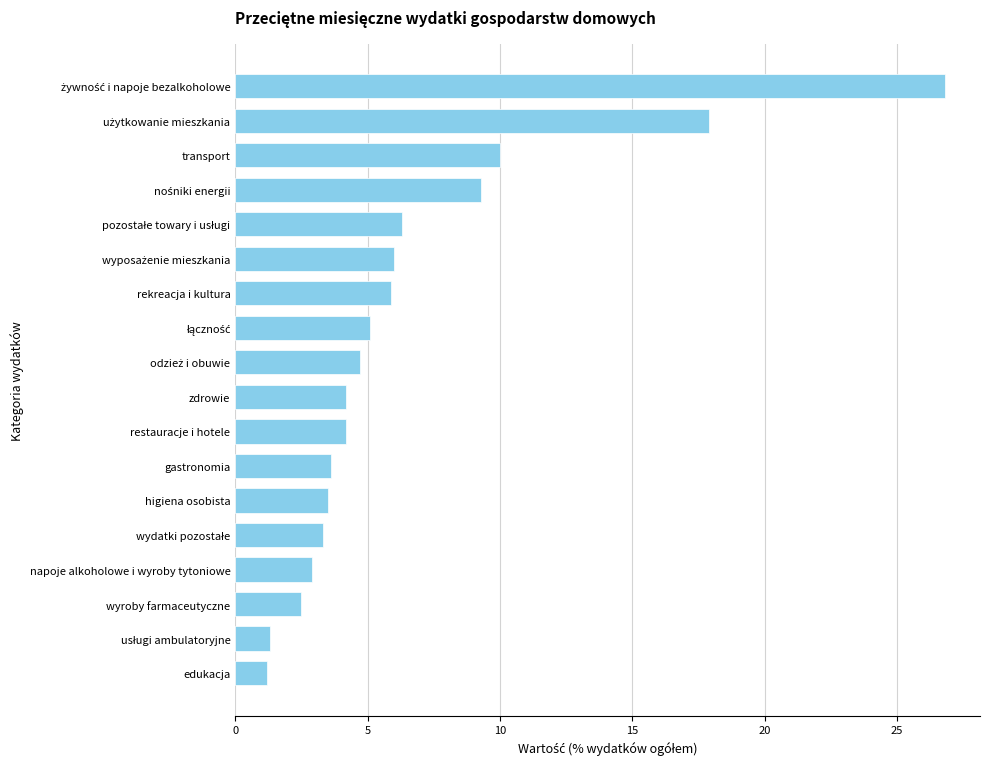

True or false: the data shows 2.9 at napoje alkoholowe i wyroby tytoniowe.

True